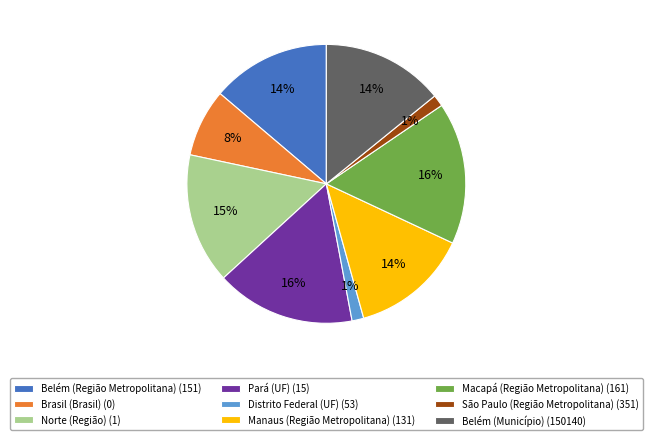

True or false: Belém (Município) (150140) accounts for 14% of the total.

True